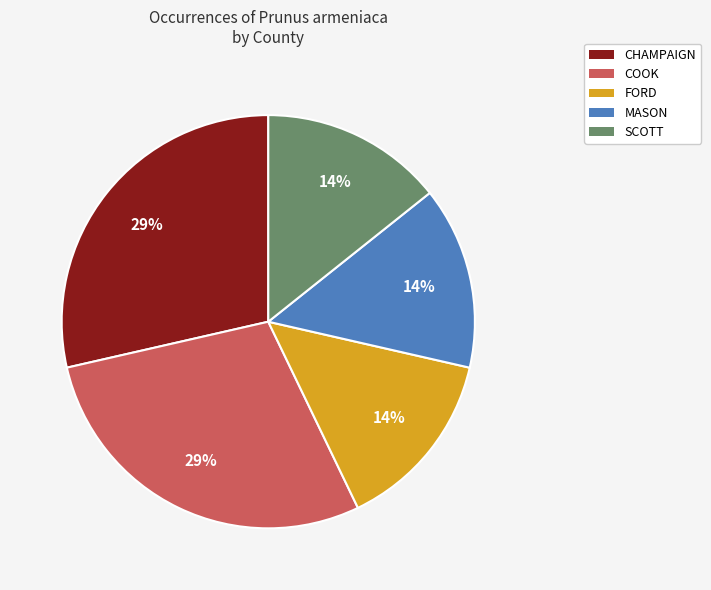

Count the number of slices in the pie.

5